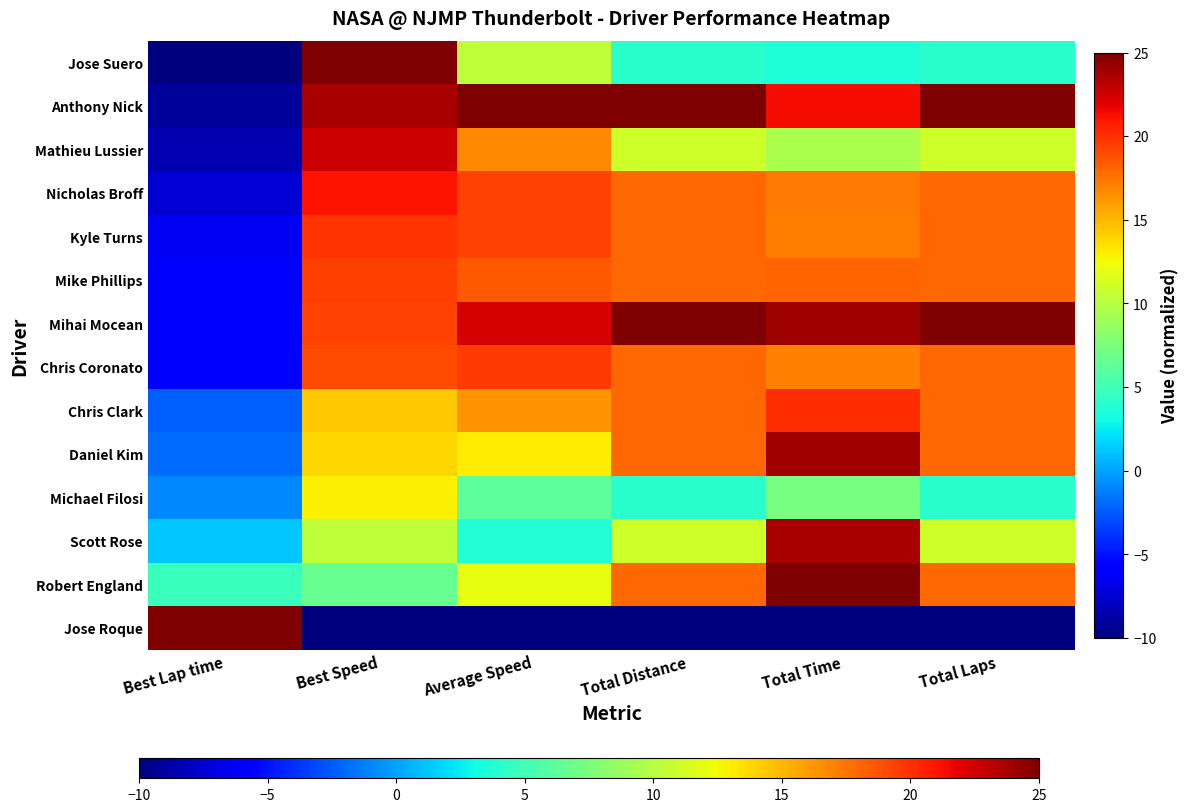

List the series in order of their peak value, highest first.

Jose Suero, Anthony Nick, Mihai Mocean, Robert England, Jose Roque, Daniel Kim, Scott Rose, Mathieu Lussier, Nicholas Broff, Chris Clark, Kyle Turns, Chris Coronato, Mike Phillips, Michael Filosi